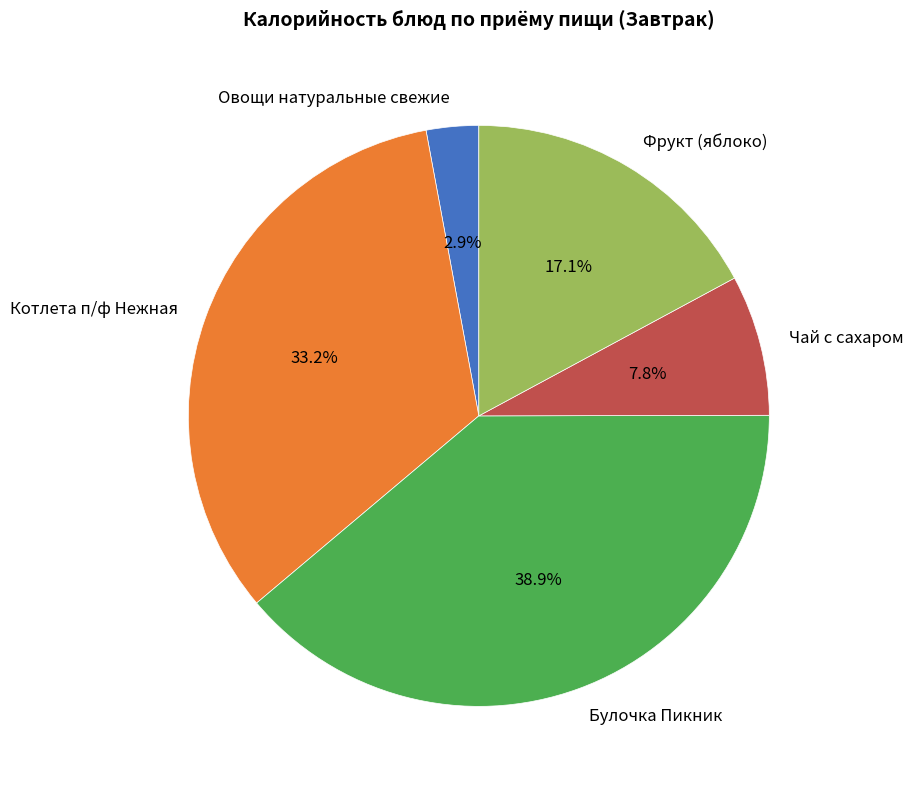

Approximately how many times larger is the value at Фрукт (яблоко) compared to Овощи натуральные свежие?

5.9